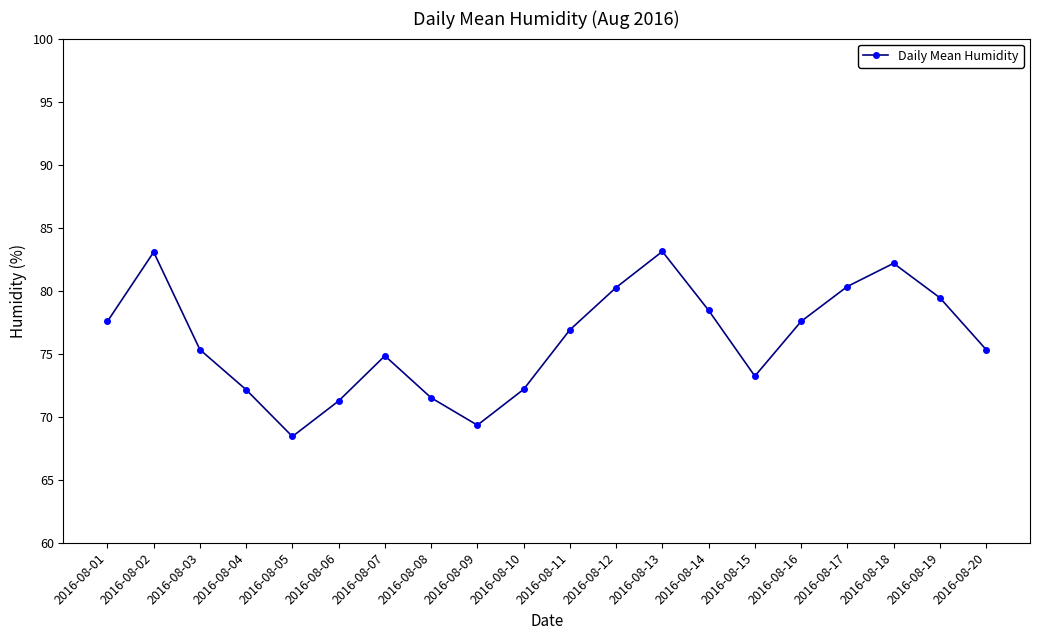

Which label corresponds to the smallest value in the chart?

2016-08-05